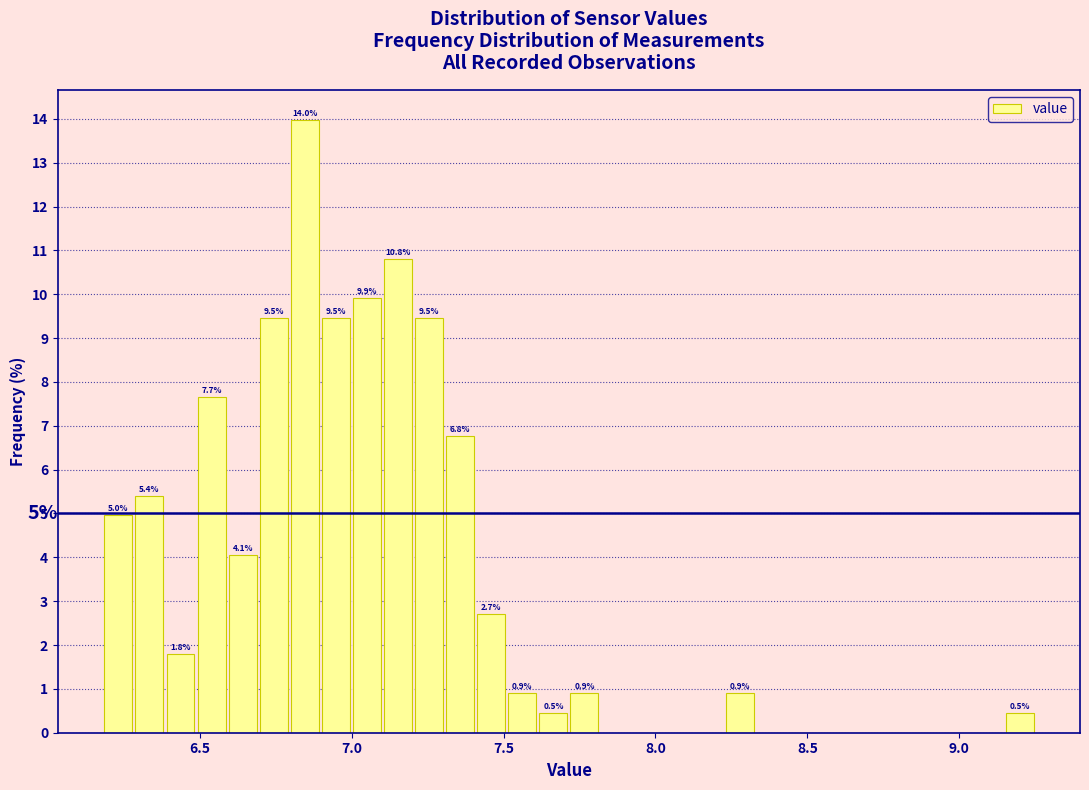

Read against the x-axis, roughly where is the centre of the tallest bar?

6.85